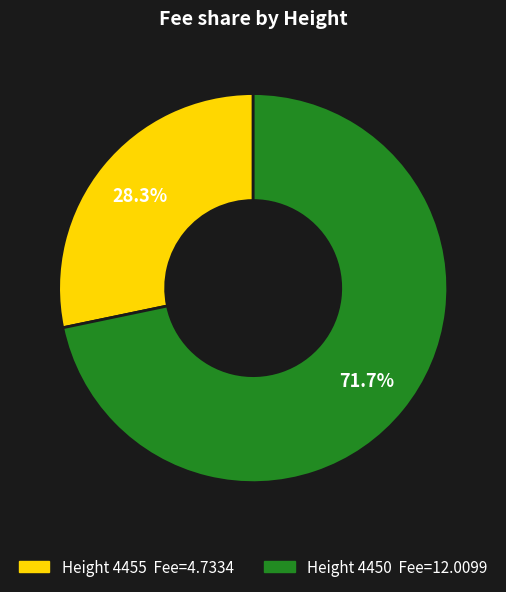

Is there any slice that represents more than half of the pie?

Yes